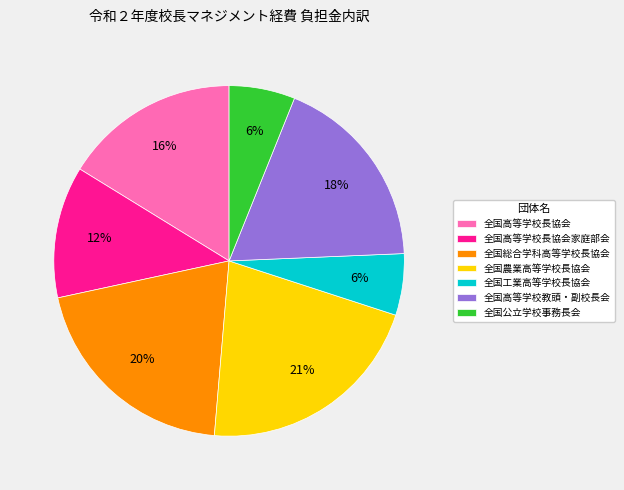

To the nearest percent, what is the combined percentage of 全国高等学校長協会 and 全国公立学校事務長会?

22%